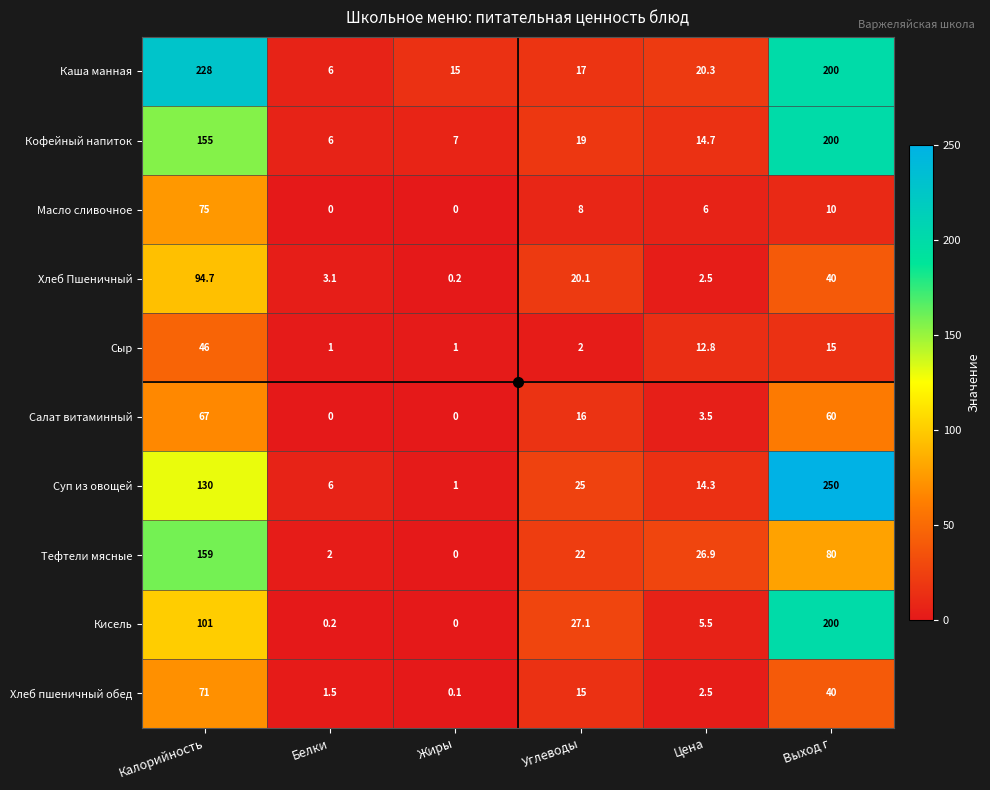

What is the difference between the Салат витаминный values at Жиры and Цена?

3.5